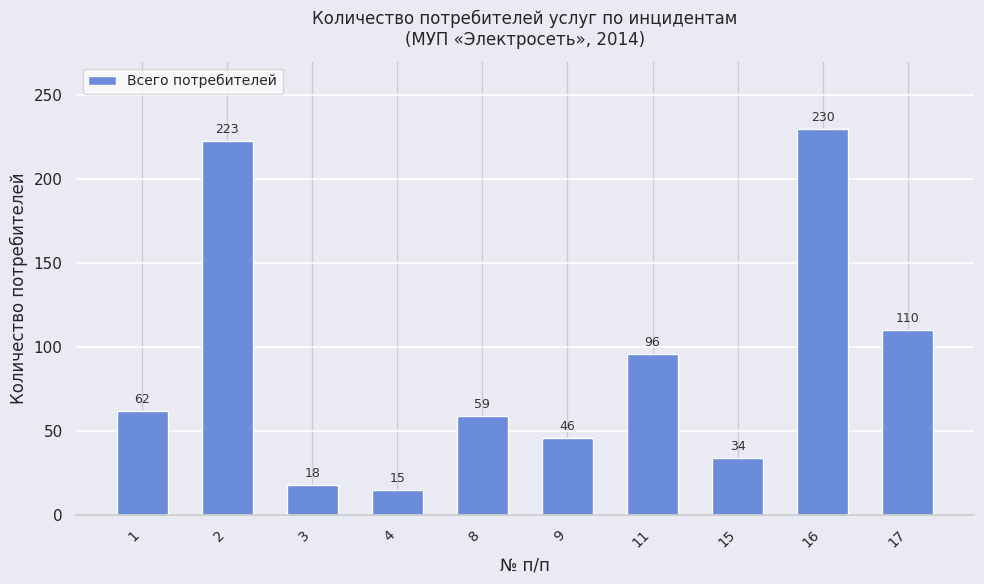

What is the change in value from 8 to 11?

+37